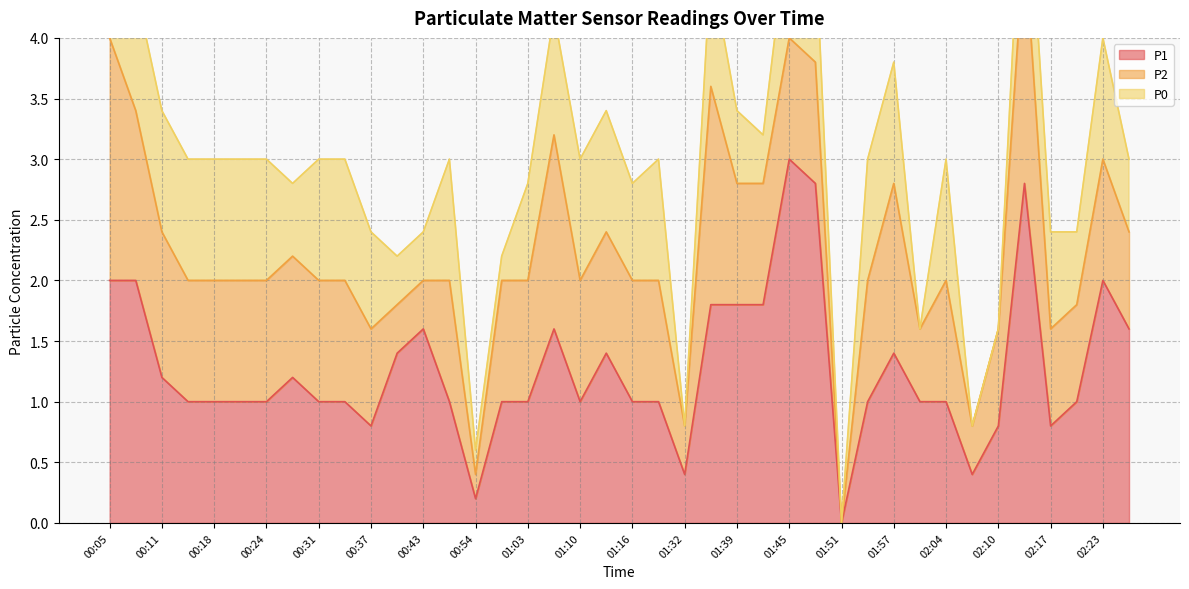

Is the value of P2 at 01:10 greater than the value of P0 at 02:10?

Yes